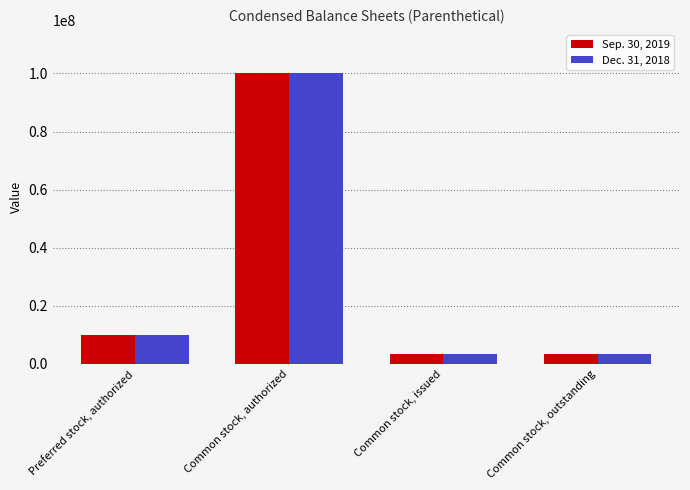

What is the average value of the Sep. 30, 2019 series?

29166100